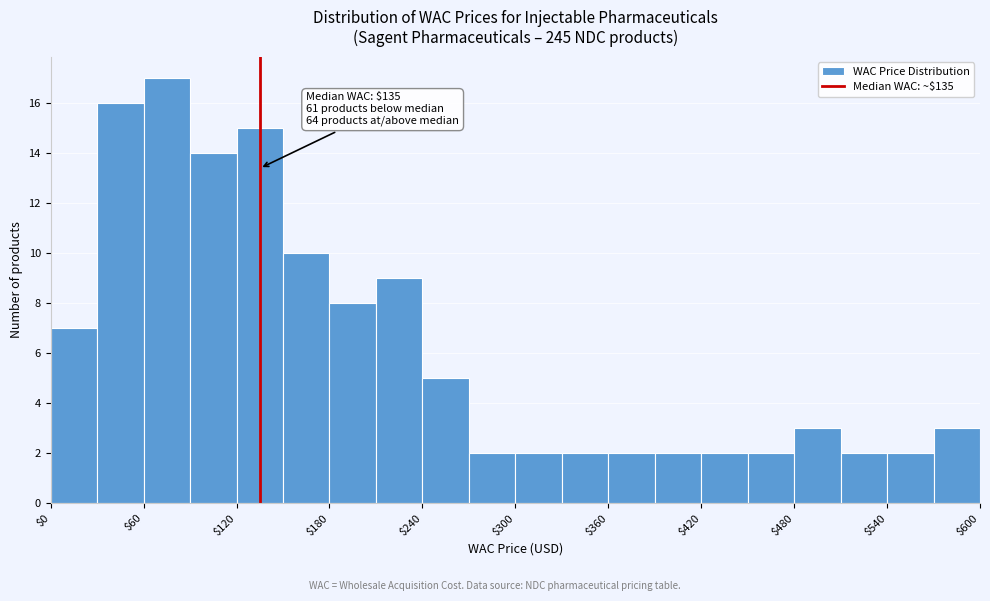

Read against the x-axis, roughly where is the centre of the tallest bar?

80